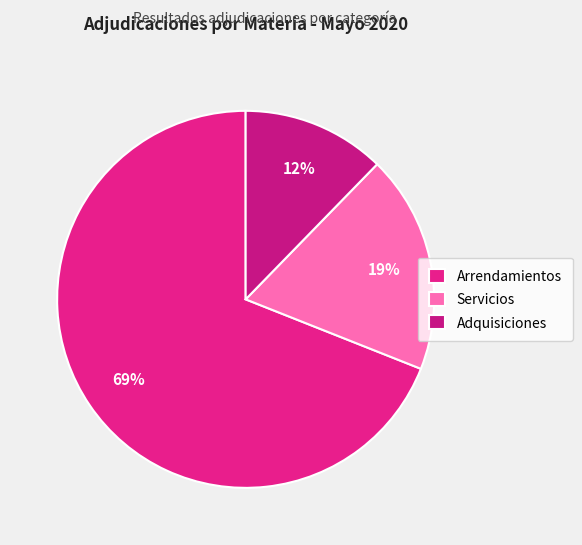

How many slices are in this pie chart?

3